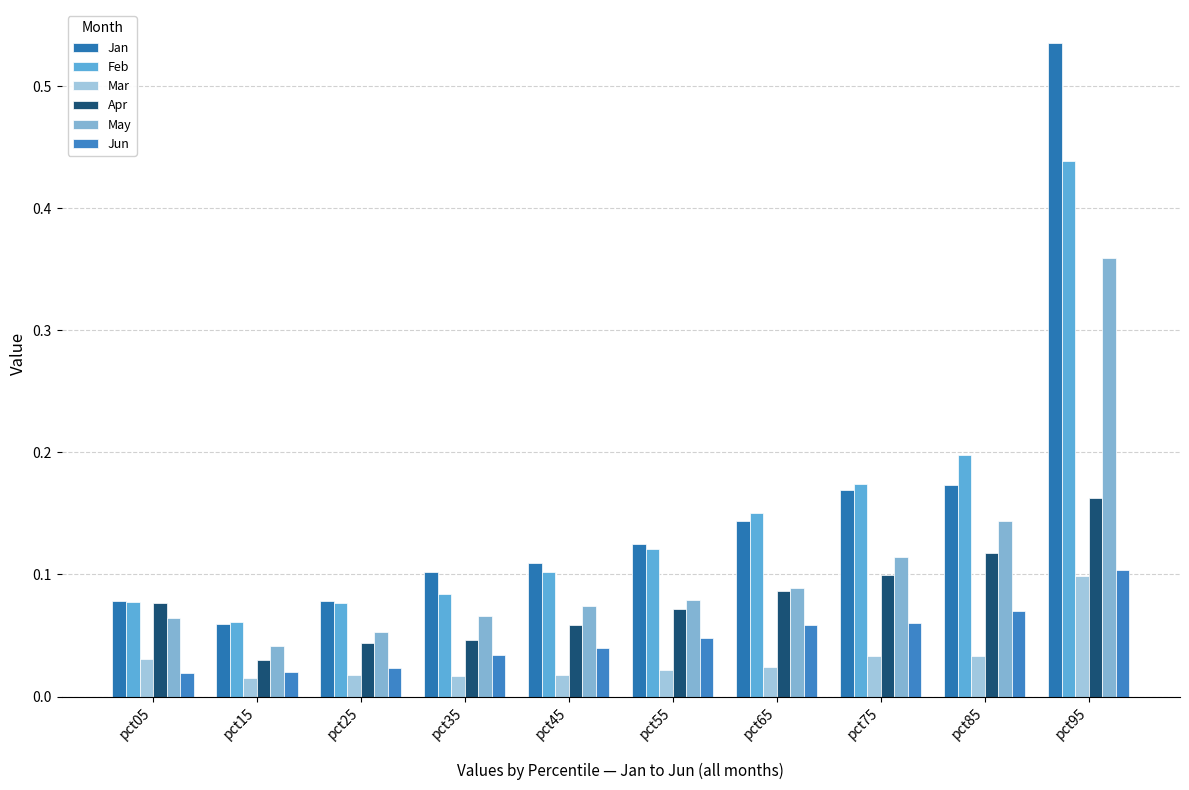

At which category is the sum across all series the highest?

pct95